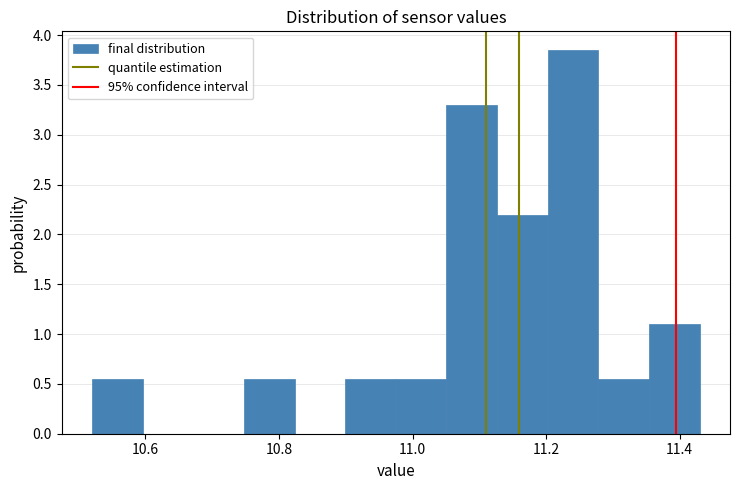

Around what value on the x-axis is the tallest bar? Give the approximate position of its centre, as read against the axis.

11.24